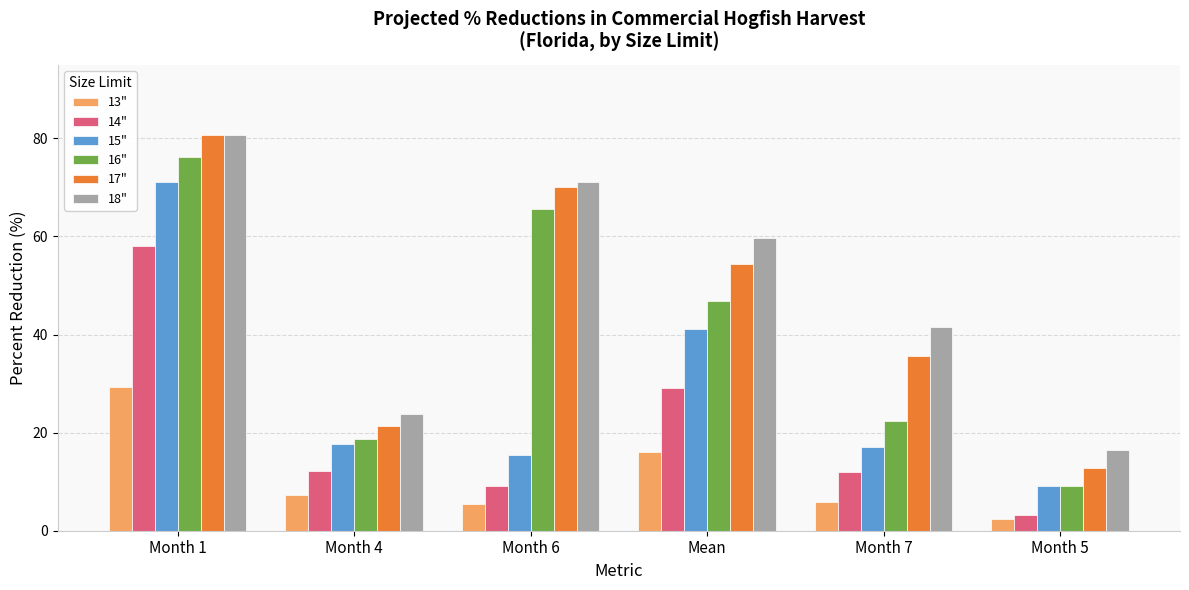

What is the sum of all 13" values?

66.1